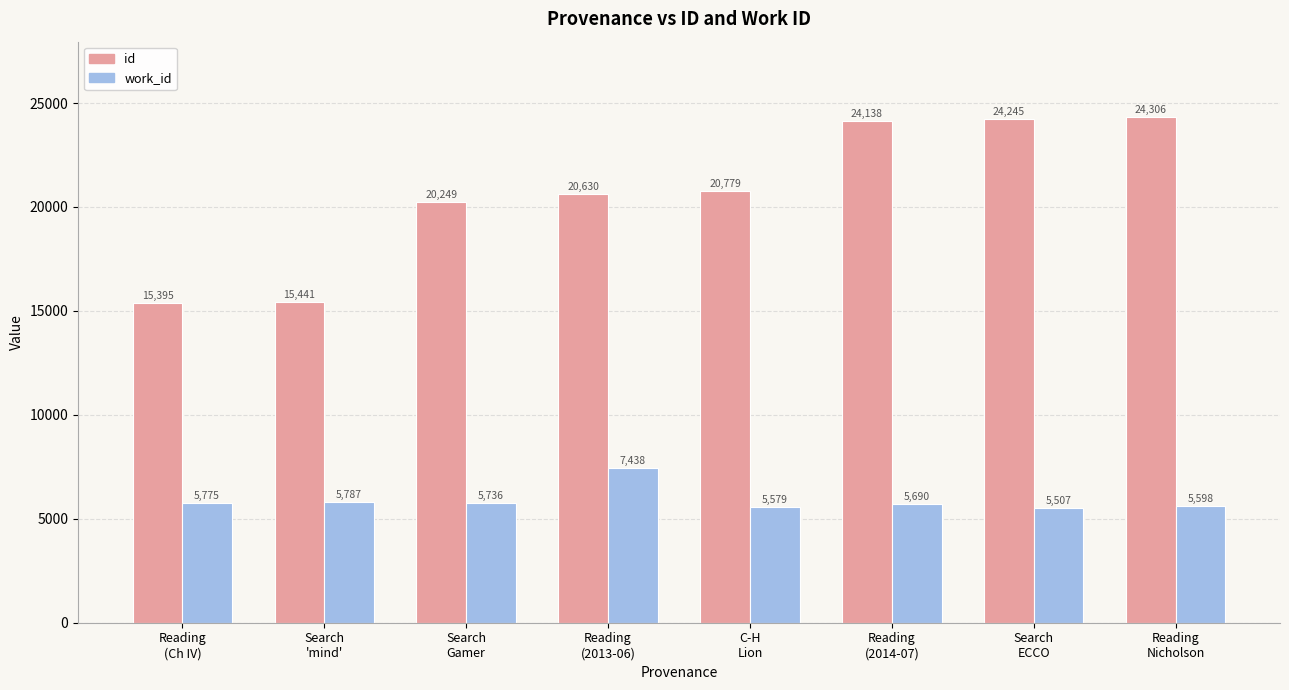

How many data points in work_id are less than 5736?

4